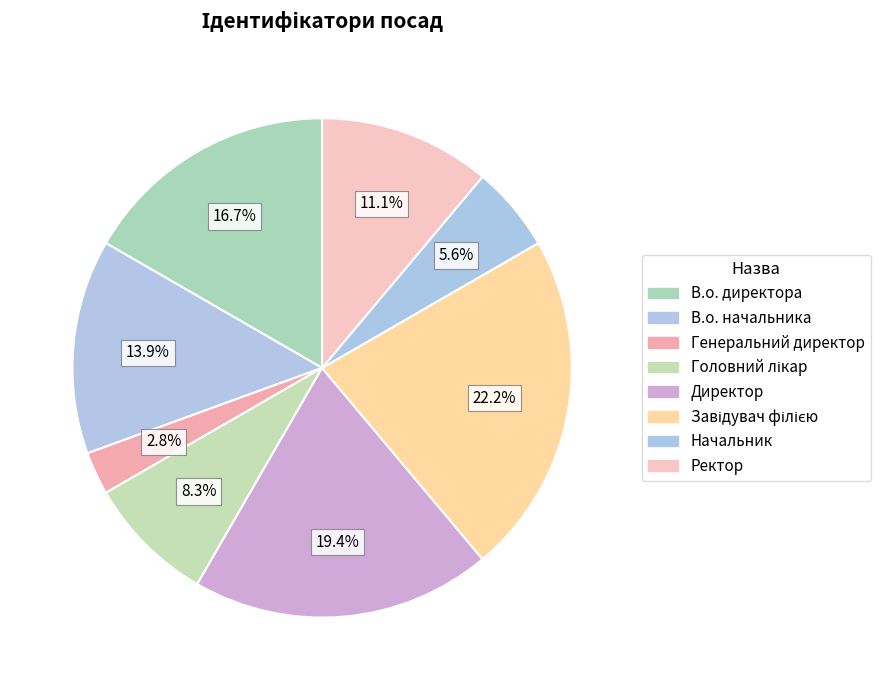

To the nearest percent, what percentage of the pie is В.о. начальника?

14%